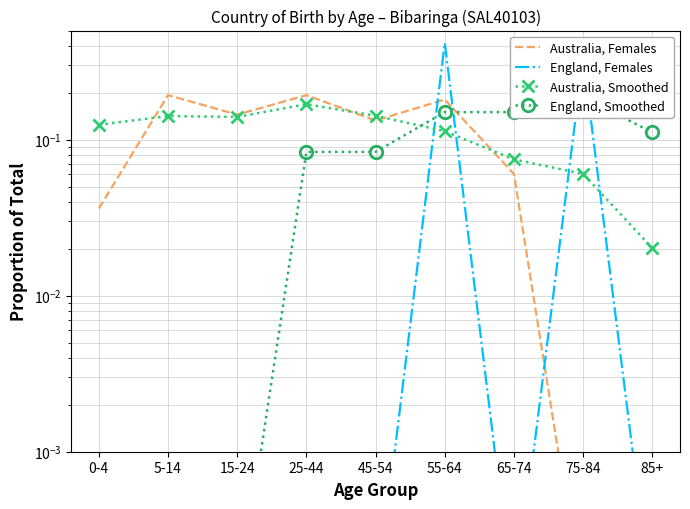

After their last crossing, which series has the higher values: England, Smoothed or Australia, Females?

England, Smoothed